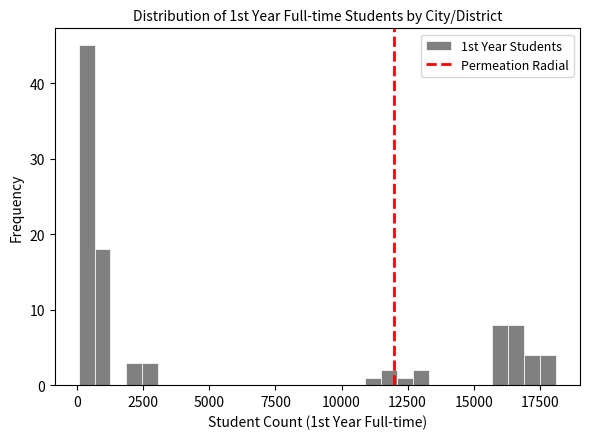

Read against the x-axis, roughly where is the centre of the tallest bar?

500